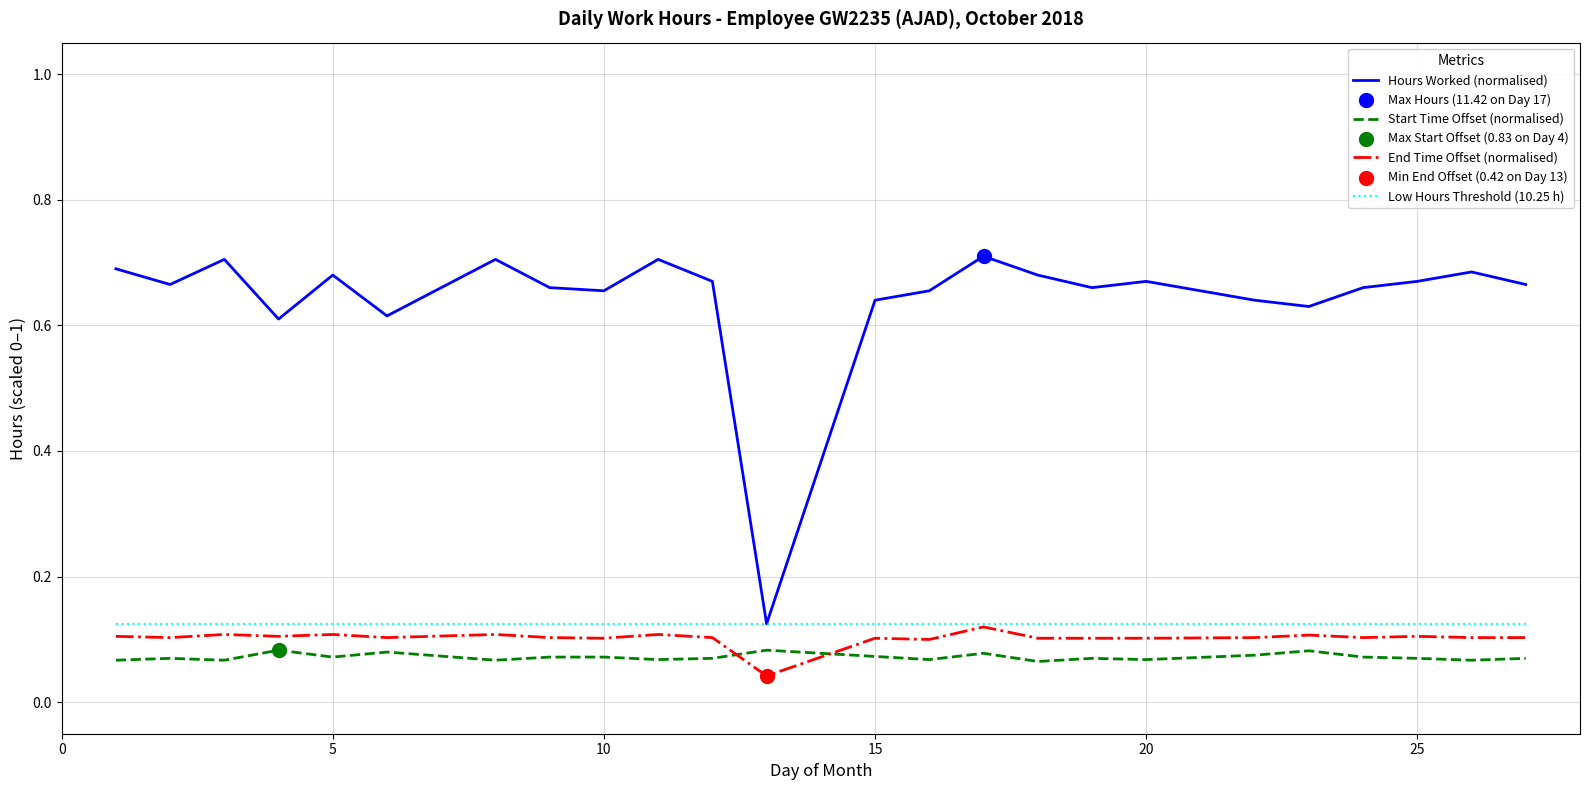

Which series has the largest total across all categories?

Hours Worked (normalised)